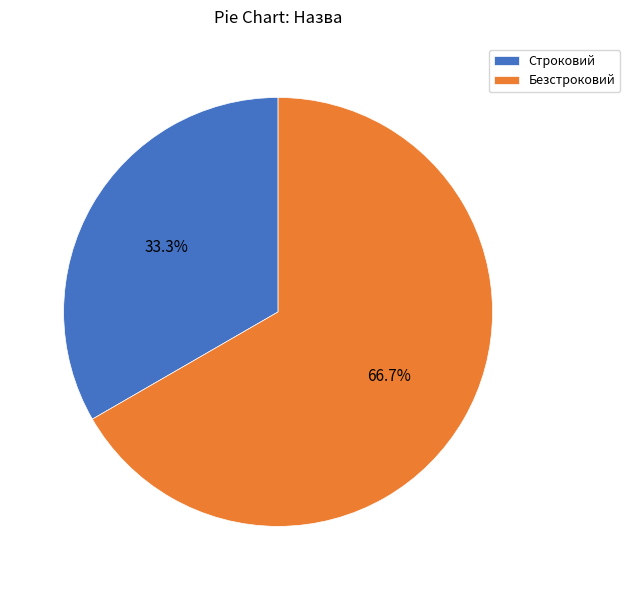

Which slice is the largest?

Безстроковий